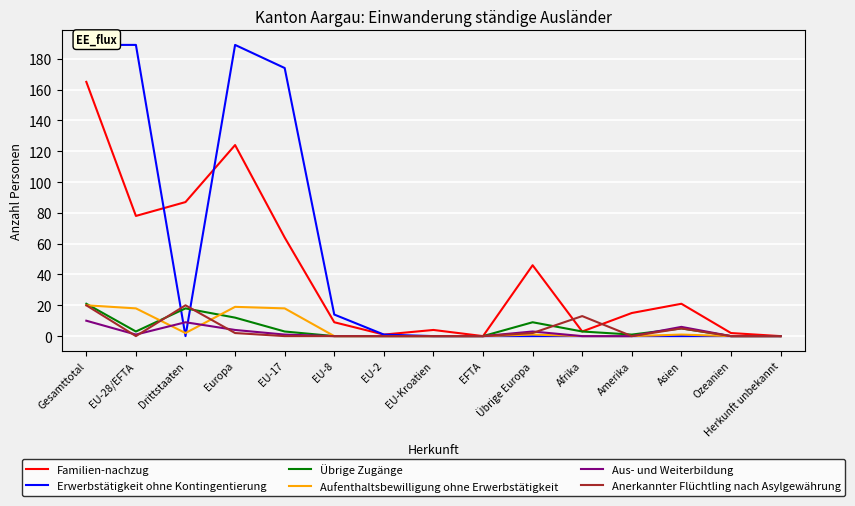

At which label does Erwerbstätigkeit ohne Kontingentierung reach its peak?

Gesamttotal